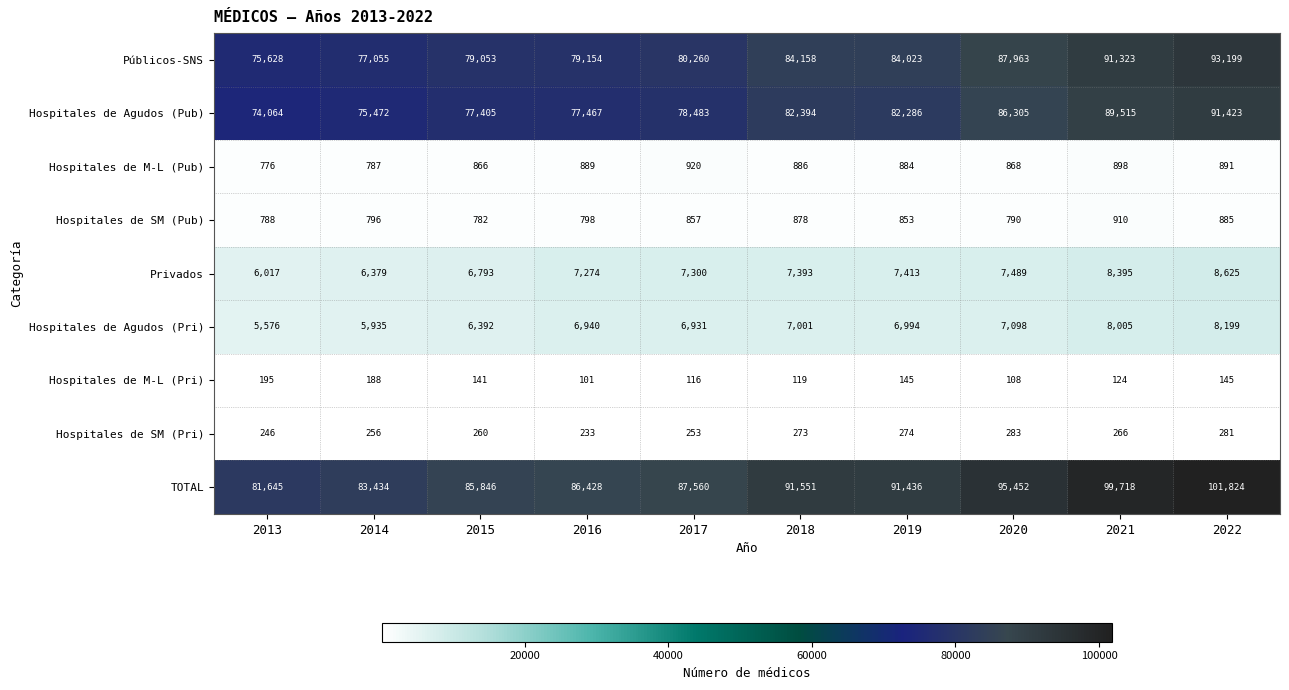

At which category is the sum across all series the highest?

2022